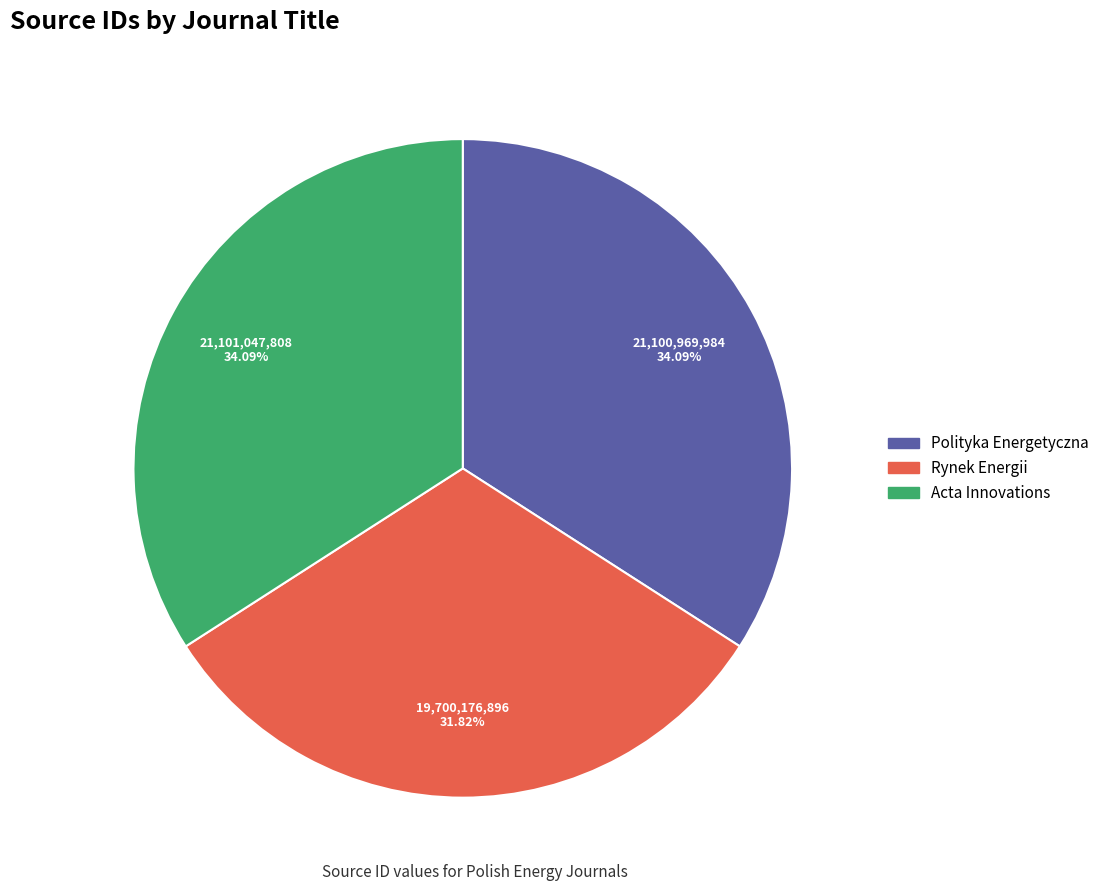

The Acta Innovations slice represents 34% of the pie. True or false?

True